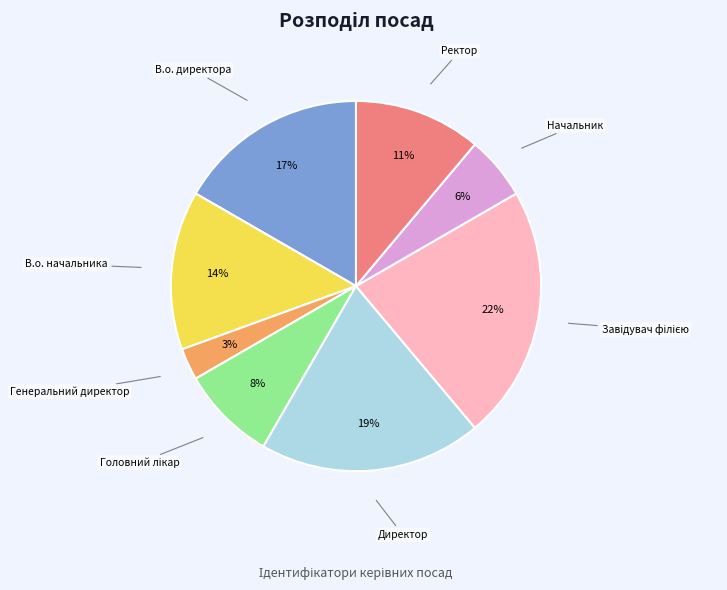

To the nearest percent, what is the average slice percentage?

12%